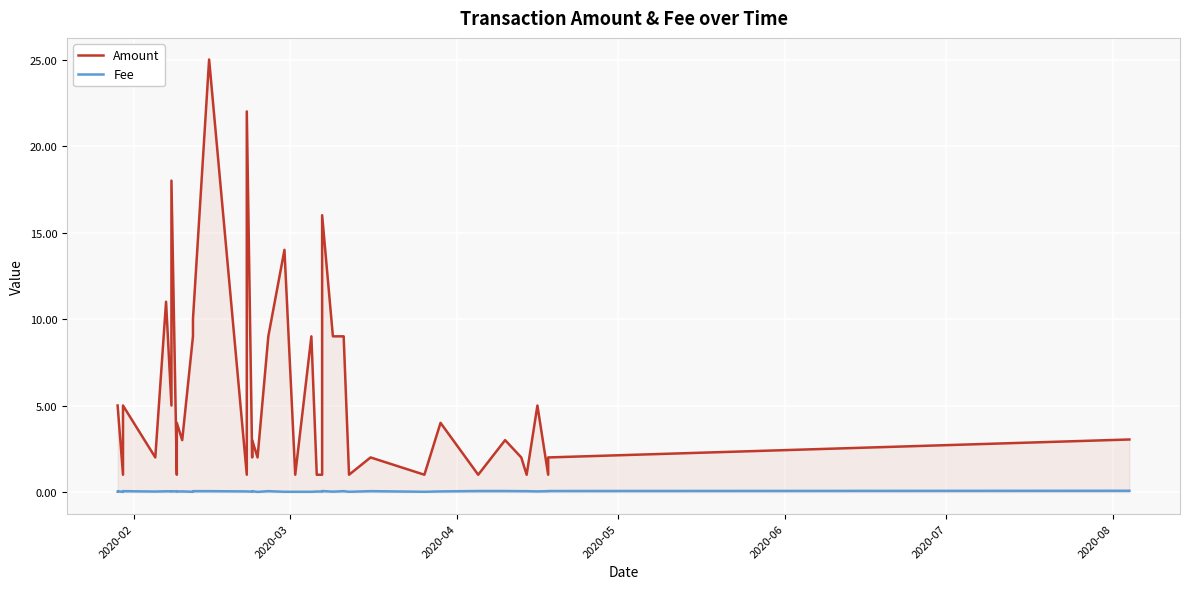

Is the value of Amount at 39 greater than the value of Fee at 13?

Yes